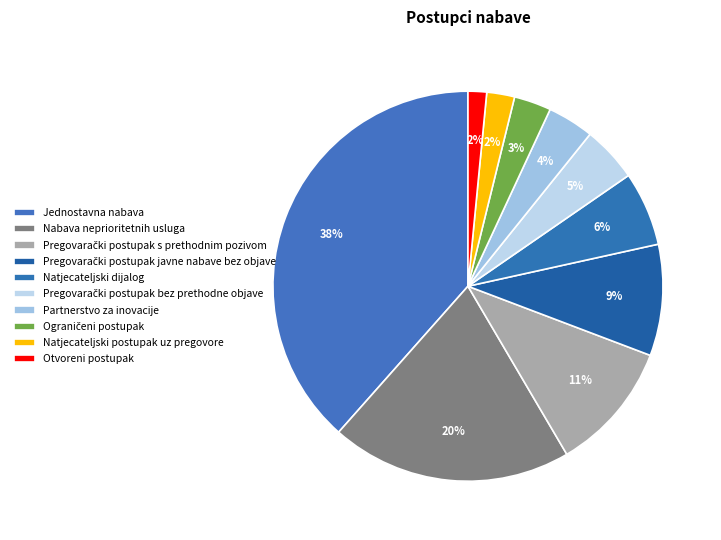

Count the number of slices in the pie.

10